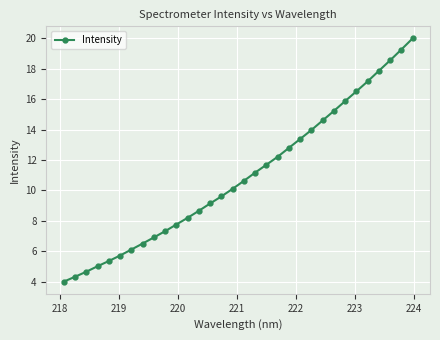

What is the greatest value displayed?

20.0